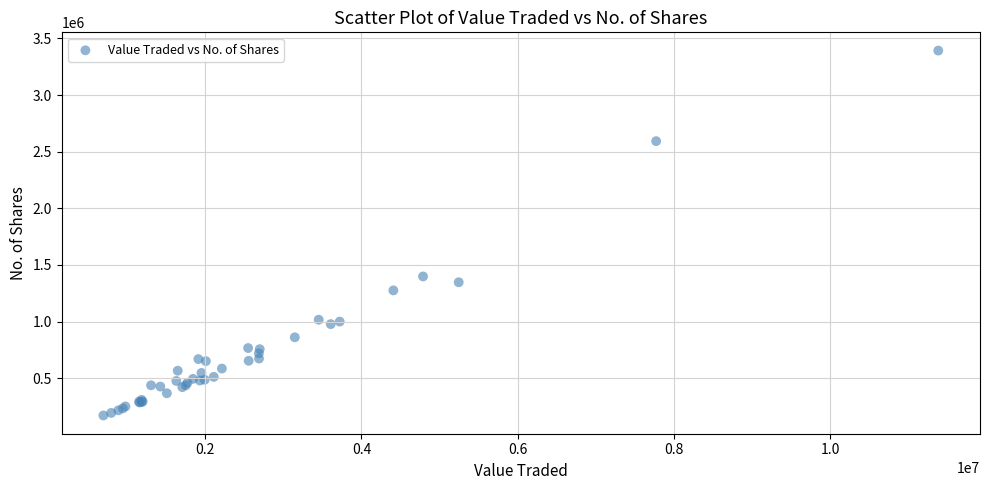

What Y value in the scatter plot is closest to 1781829?

1398557